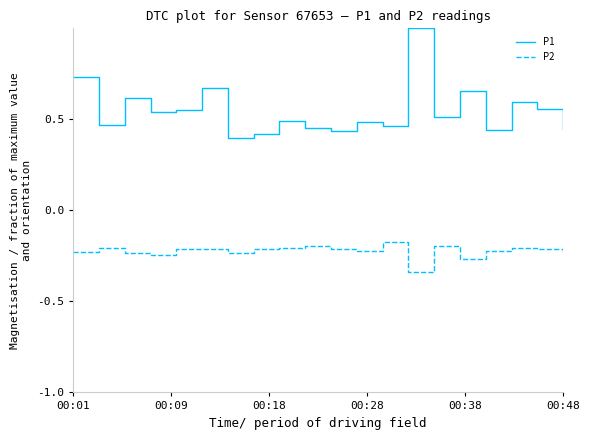

How many categories are shown in the chart?

20